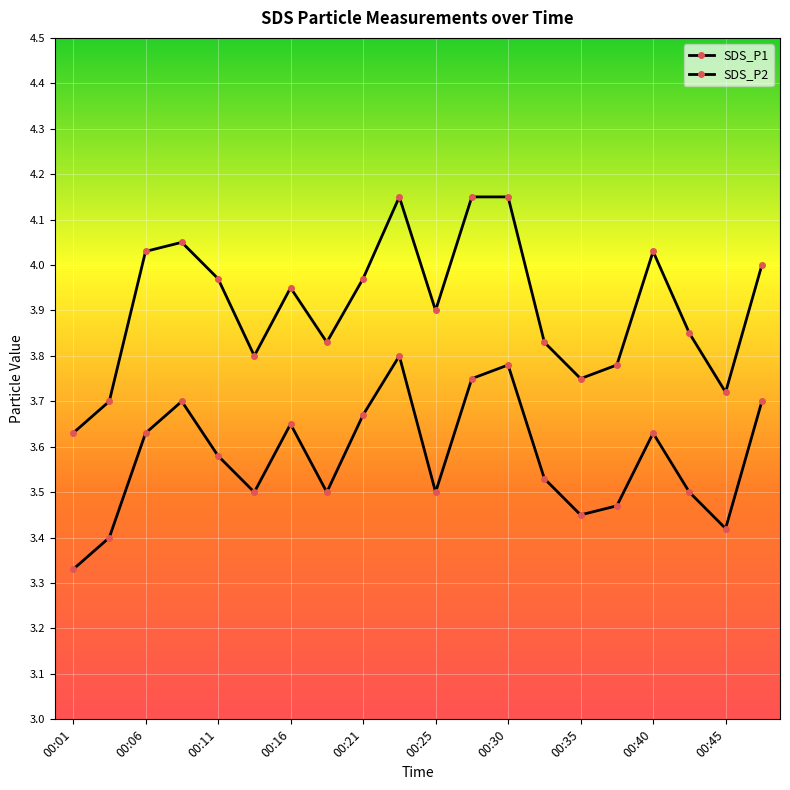

What is the value of the SDS_P2 point at the 5th from the left?

3.6